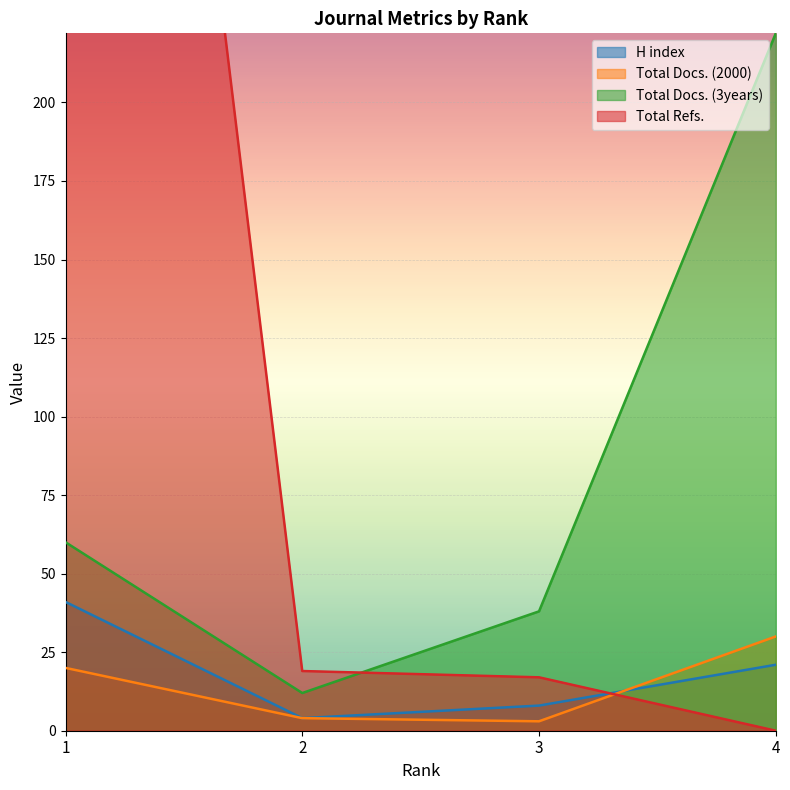

Reading right to left, extract all data points from this chart.

H index: 4=21	3=8	2=4	1=41
Total Docs. (2000): 4=30	3=3	2=4	1=20
Total Docs. (3years): 4=222	3=38	2=12	1=60
Total Refs.: 4=0	3=17	2=19	1=641